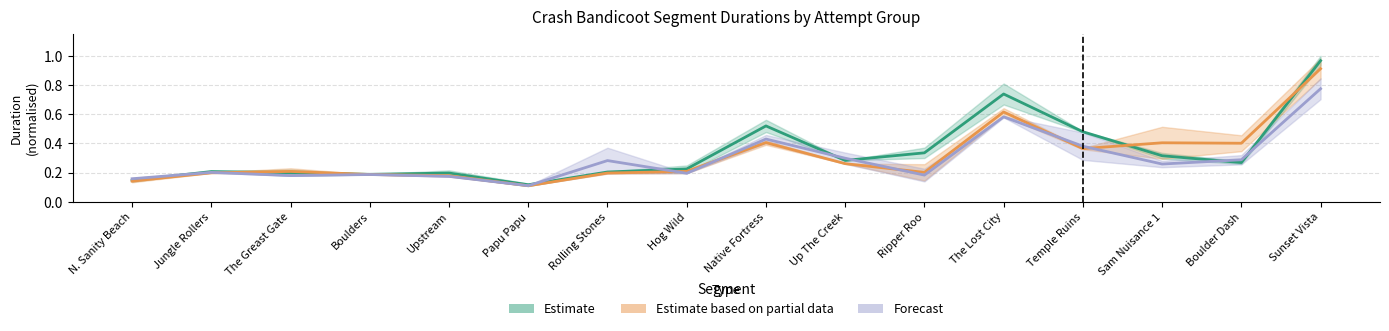

Which has a higher value, Native Fortress or Boulder Dash?

Native Fortress